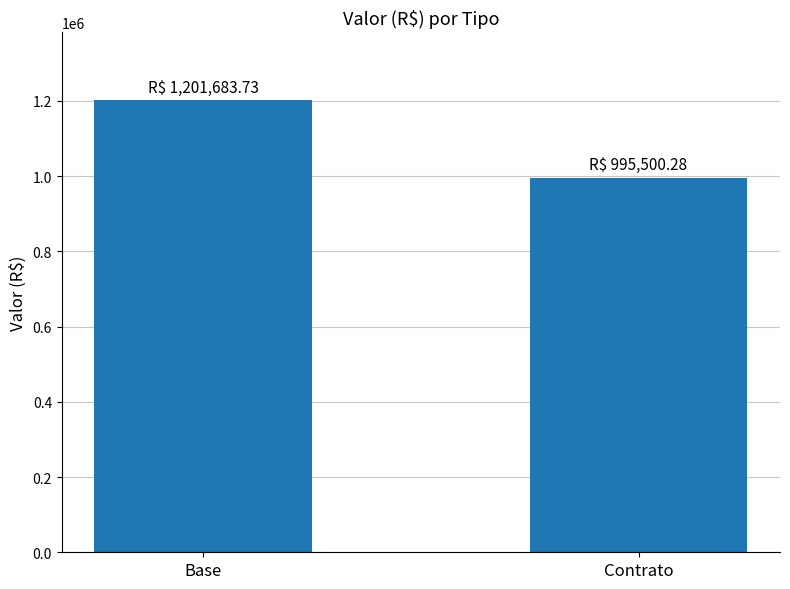

The chart shows a value of 995500.3 at Contrato. True or false?

True